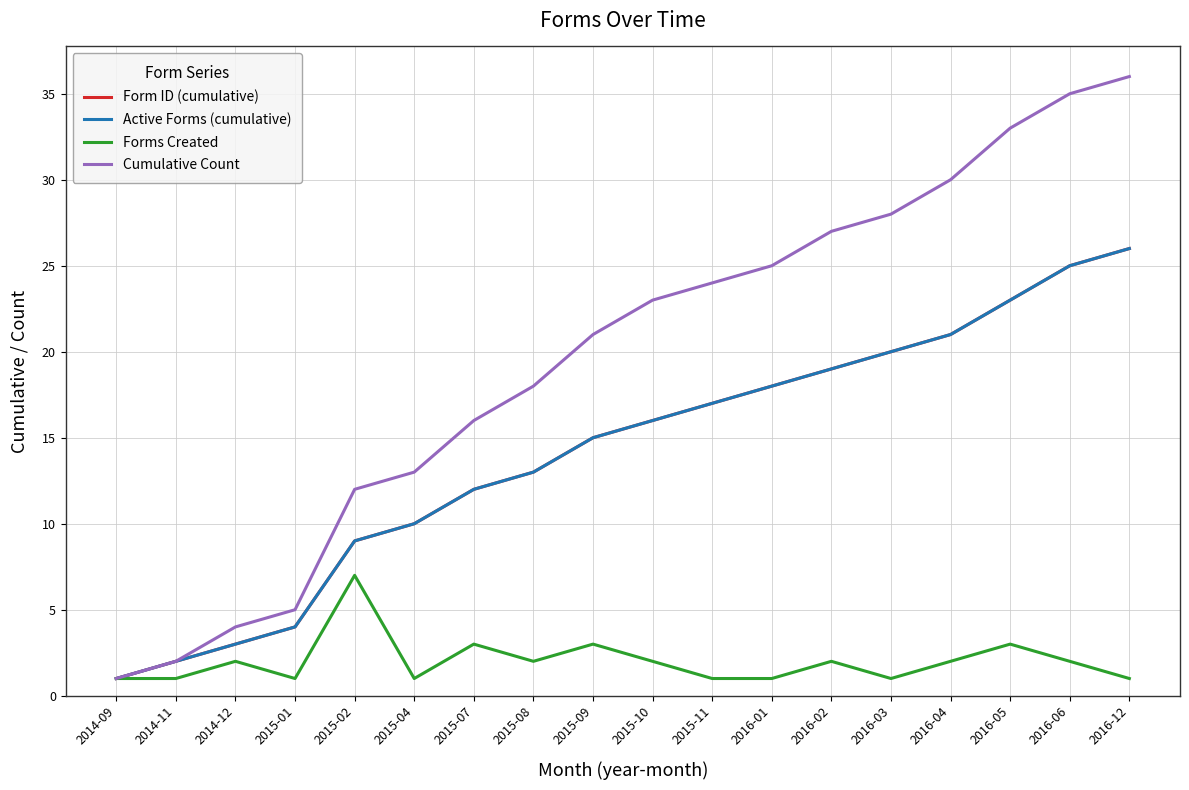

What is the difference between the maximum and minimum values in the Forms Created series?

6